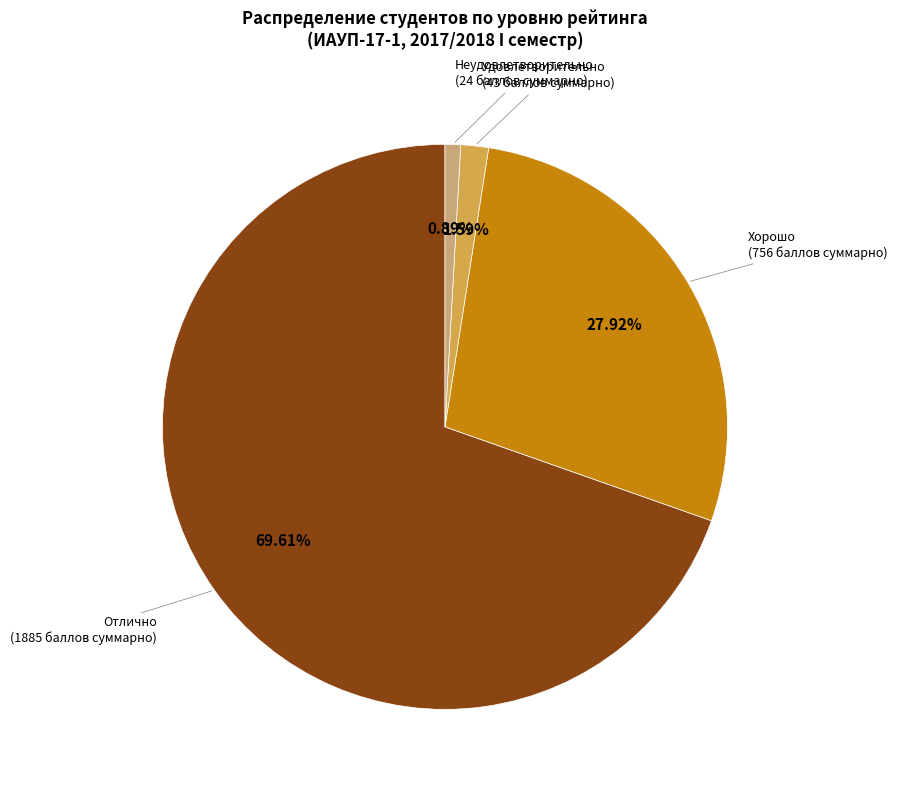

Is there a majority slice in this chart?

Yes